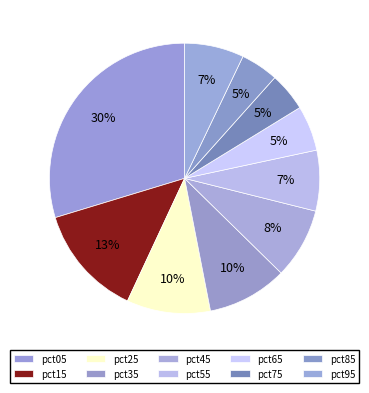

Is pct95 the majority of the pie?

No